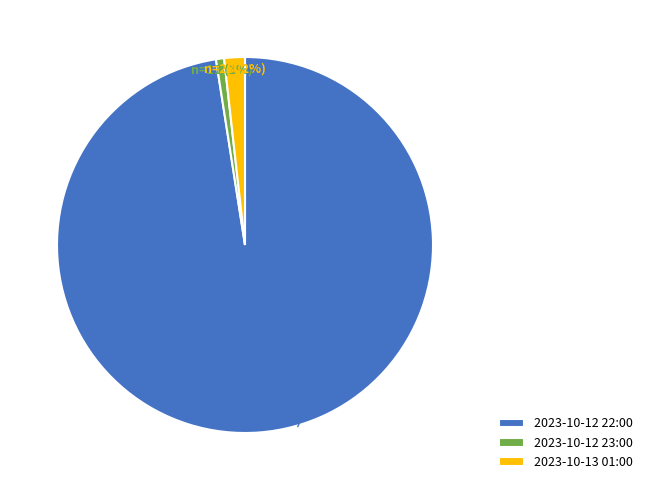

The 2023-10-13 01:00 slice represents 2% of the pie. True or false?

True